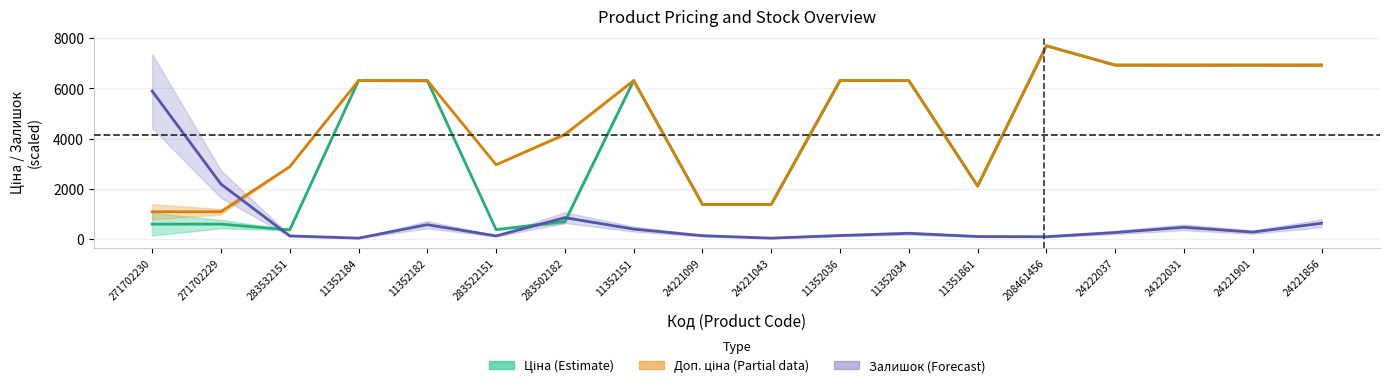

Rank the categories by Залишок ×8 value from lowest to highest.

11352184, 24221043, 208461456, 11351861, 283532151, 283522151, 24221099, 11352036, 11352034, 24222037, 24221901, 11352151, 24222031, 11352182, 24221856, 283502182, 271702229, 271702230